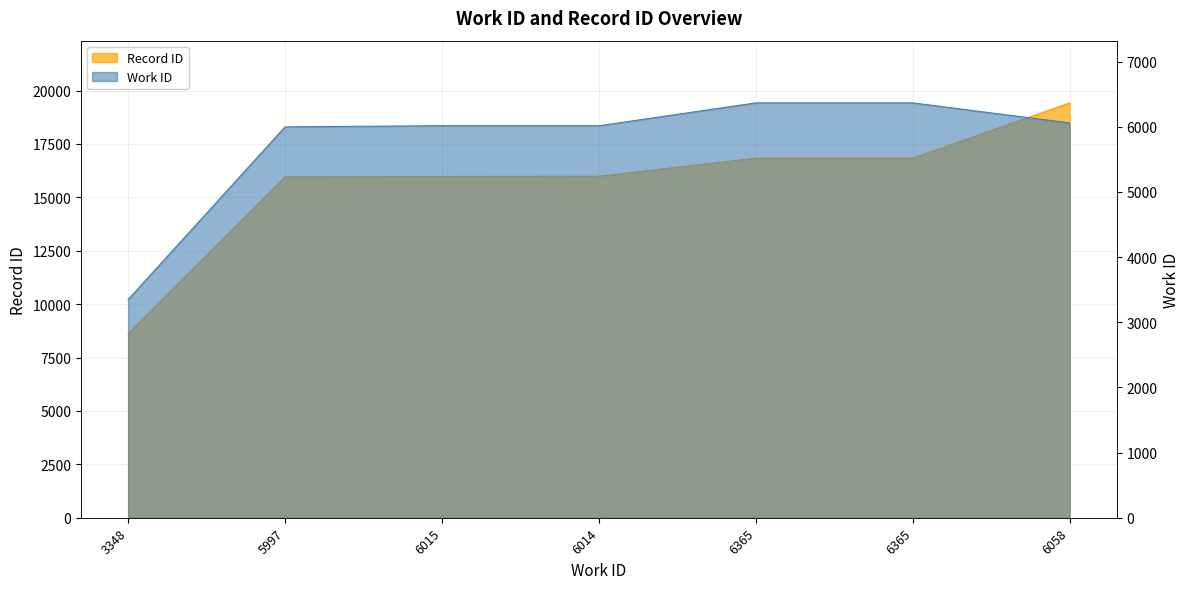

Does the chart have visible grid lines?

Yes